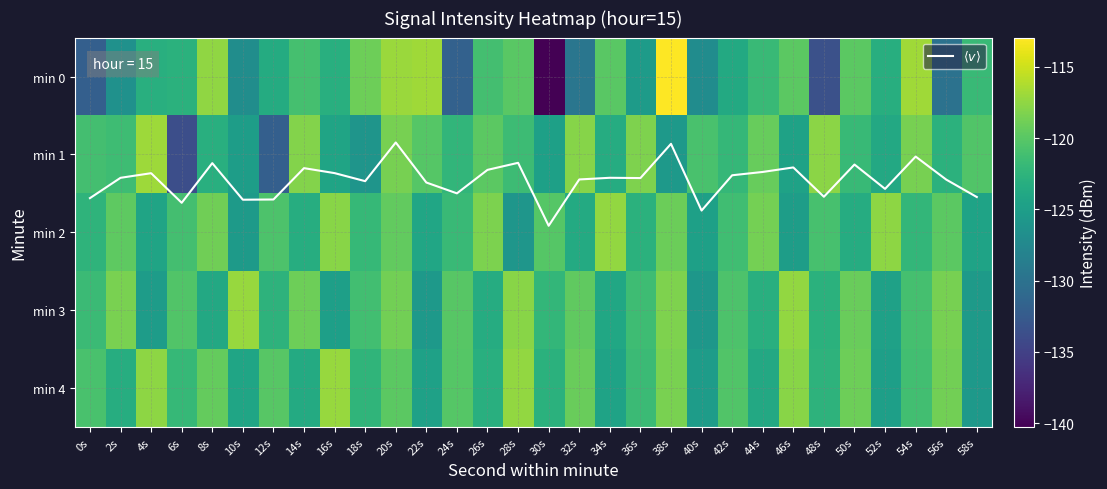

How many data points in min 3 are less than -121?

16